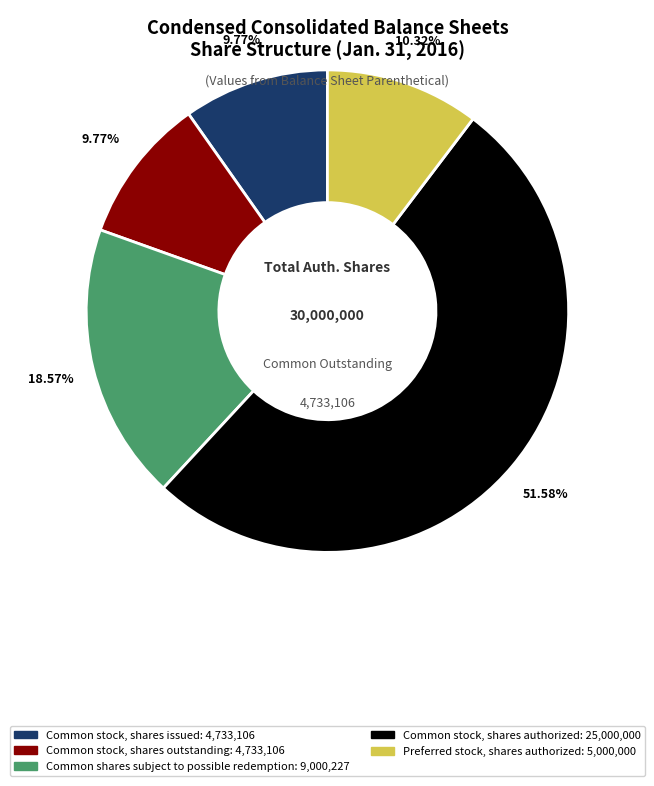

Do Common shares subject to possible redemption and Preferred stock, shares authorized together represent more than half of the pie?

No